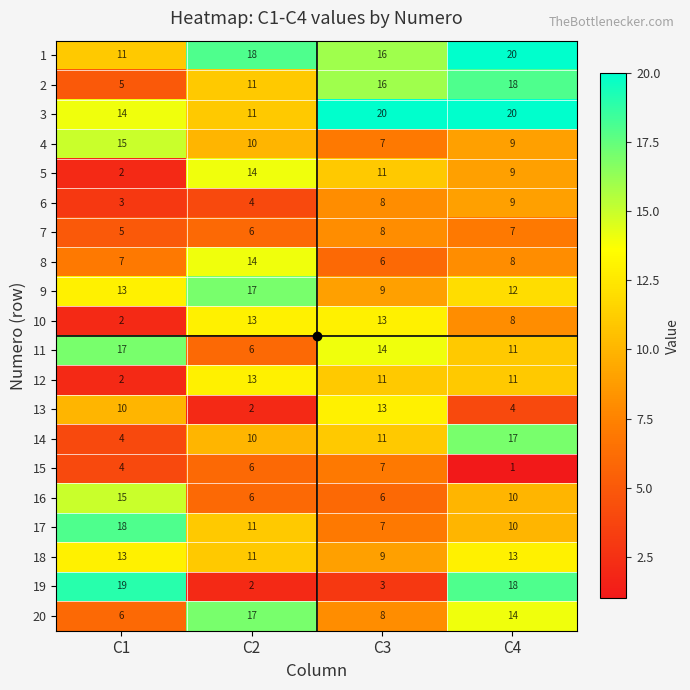

The value of 13 at C4 is 7. True or false?

False